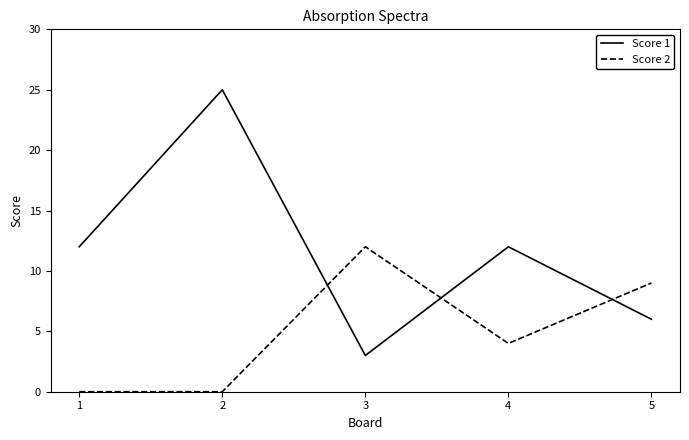

How many times do Score 2 and Score 1 cross each other?

3